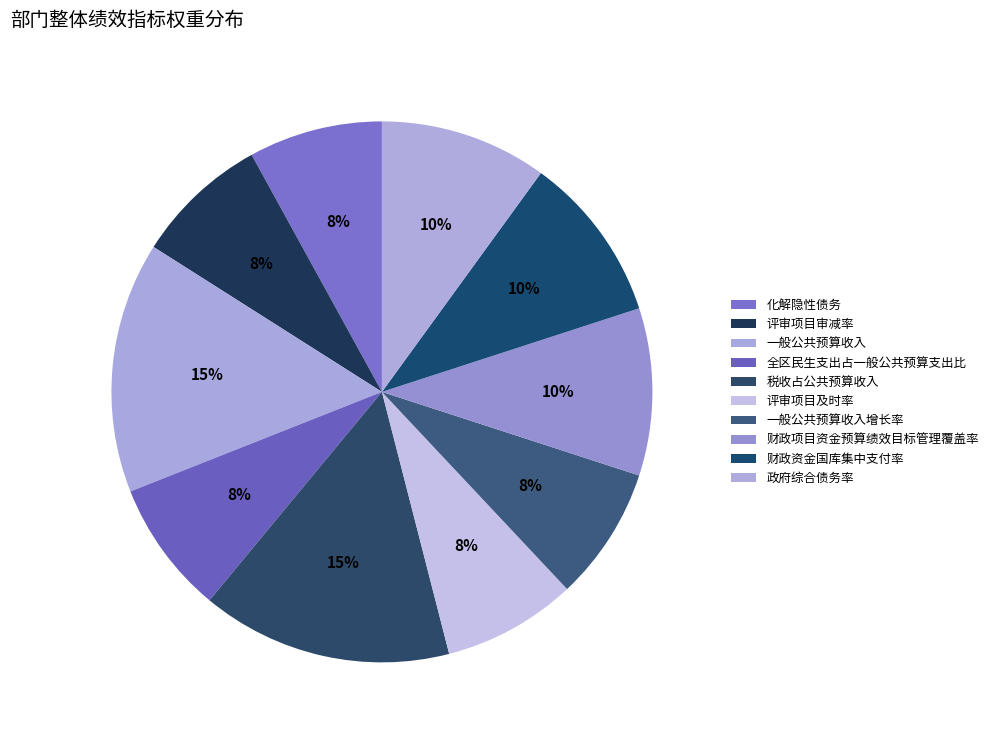

To the nearest percent, what portion does 财政资金国库集中支付率 represent?

10%